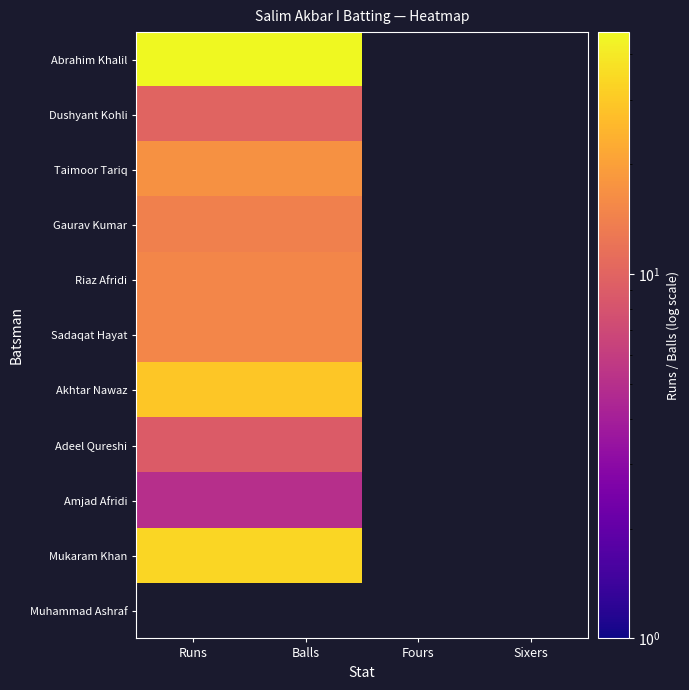

Which series has the largest range (max minus min)?

Abrahim Khalil